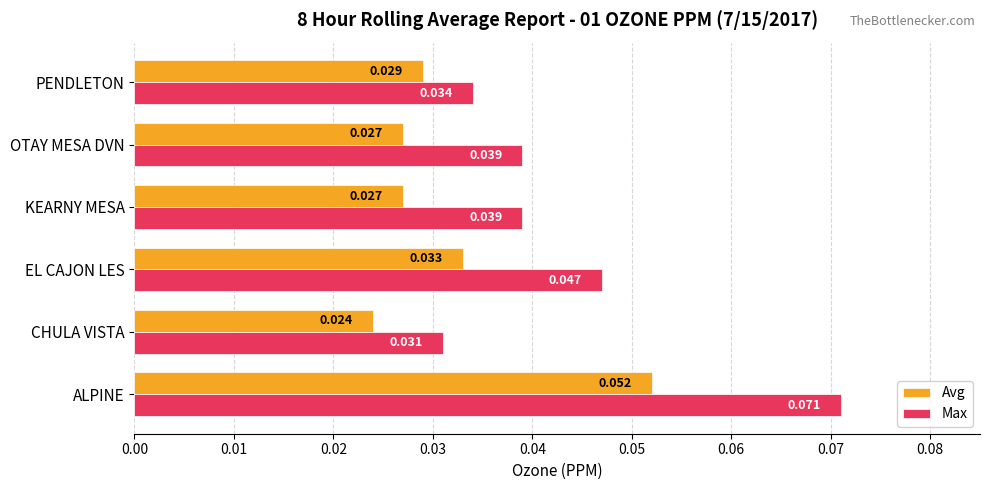

Rank the series by their maximum value, from lowest to highest.

Avg, Max